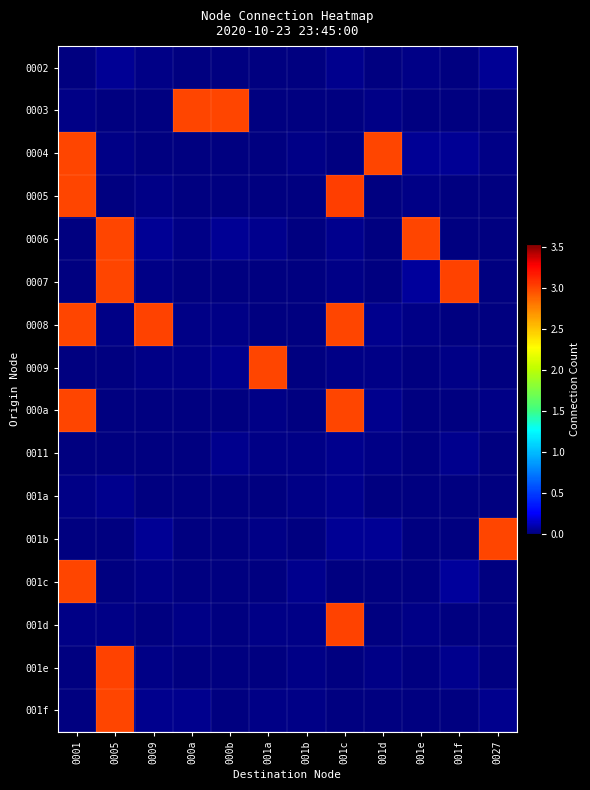

Count the number of data series in this chart.

16